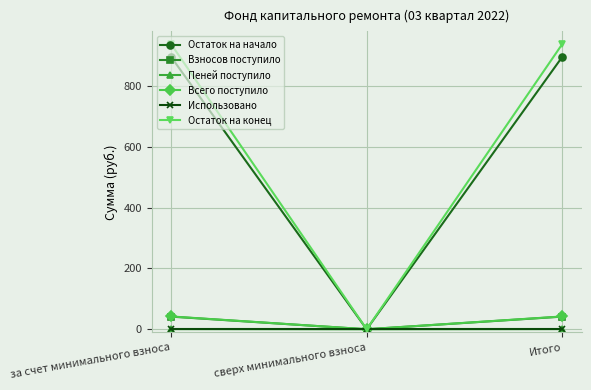

What is the label of the 2nd point from the left?

сверх минимального взноса